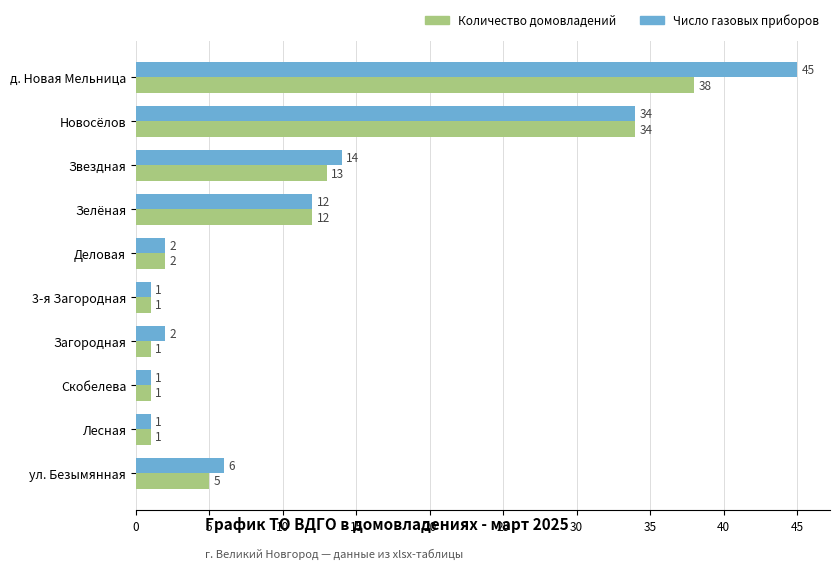

Rank the series by their average value, from highest to lowest.

Число газовых приборов, Количество домовладений